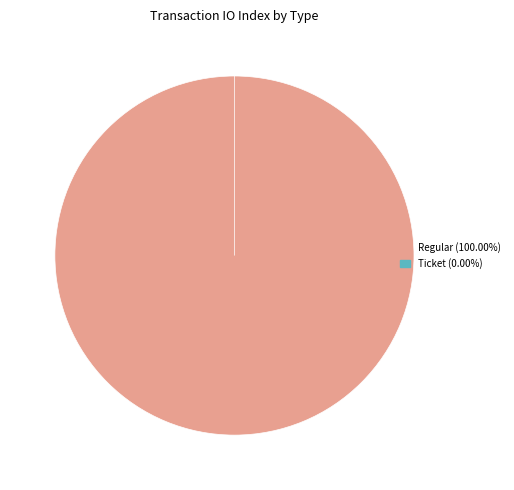

To the nearest percent, what is the average slice percentage?

50%